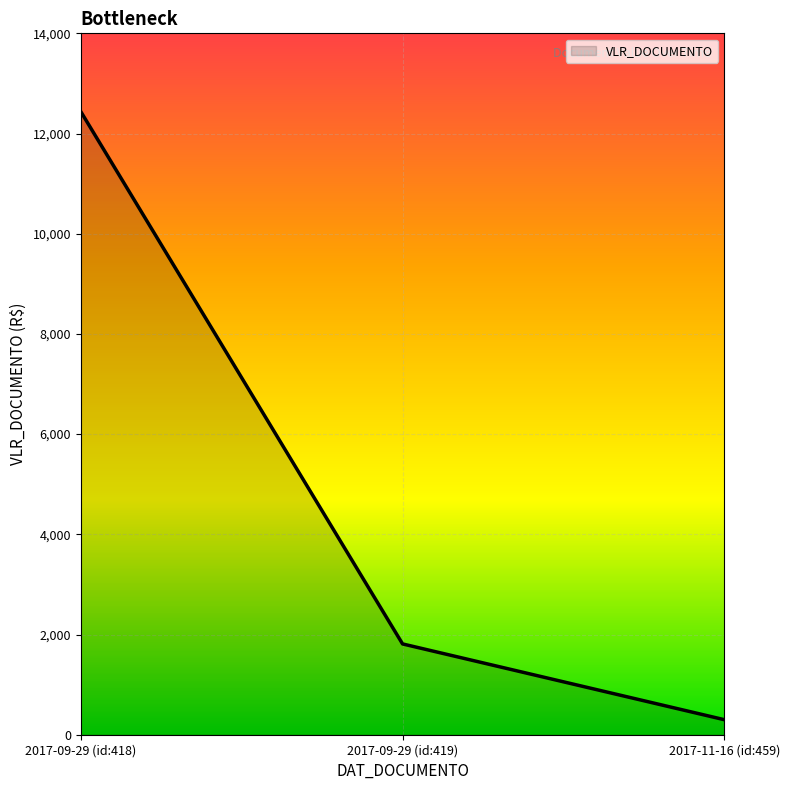

At which label is the value closest to 6369?

2017-09-29 (id:419)